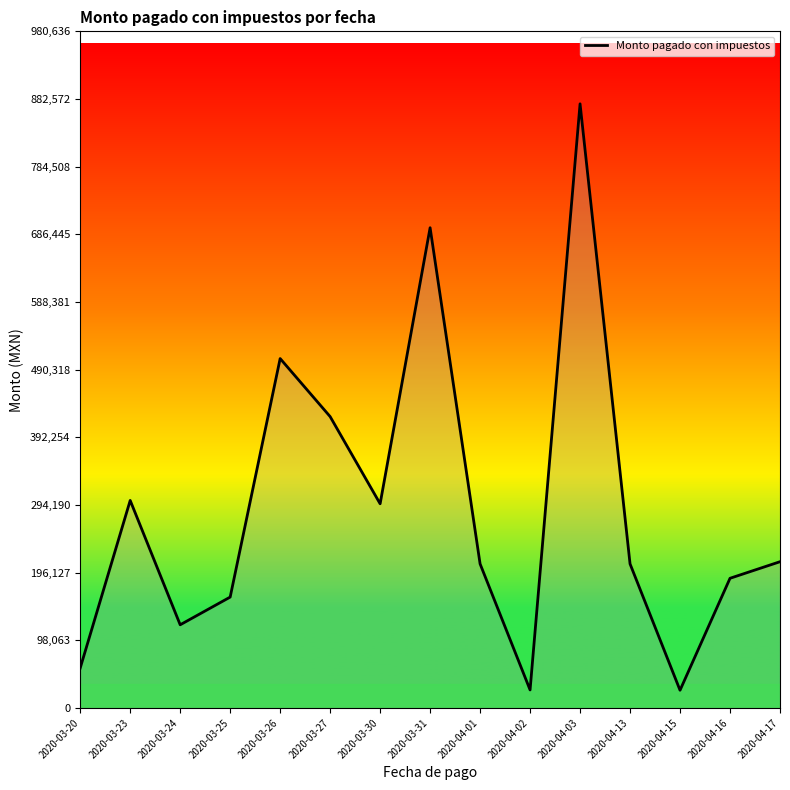

What is the change in value from 2020-03-27 to 2020-04-02?

-396140.0